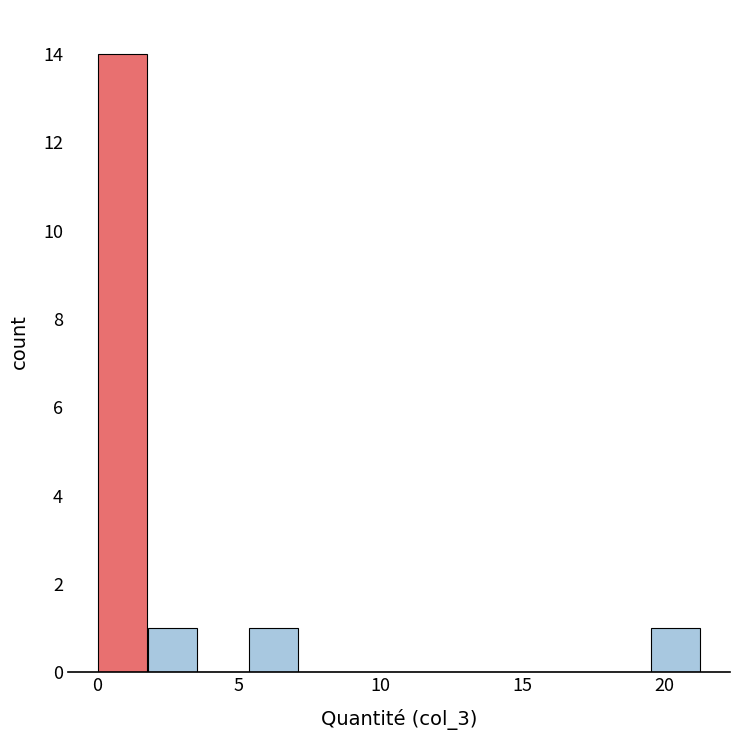

Around what value on the x-axis is the tallest bar? Give the approximate position of its centre, as read against the axis.

1.0